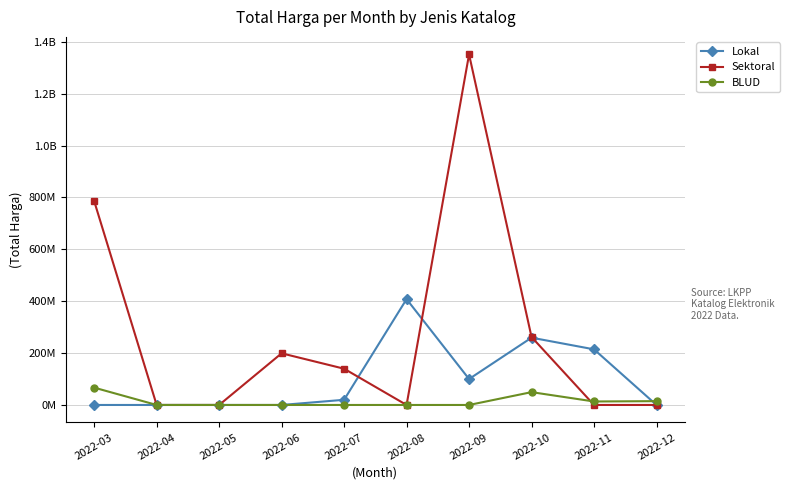

Where is BLUD nearest to the value 33435500?

2022-10